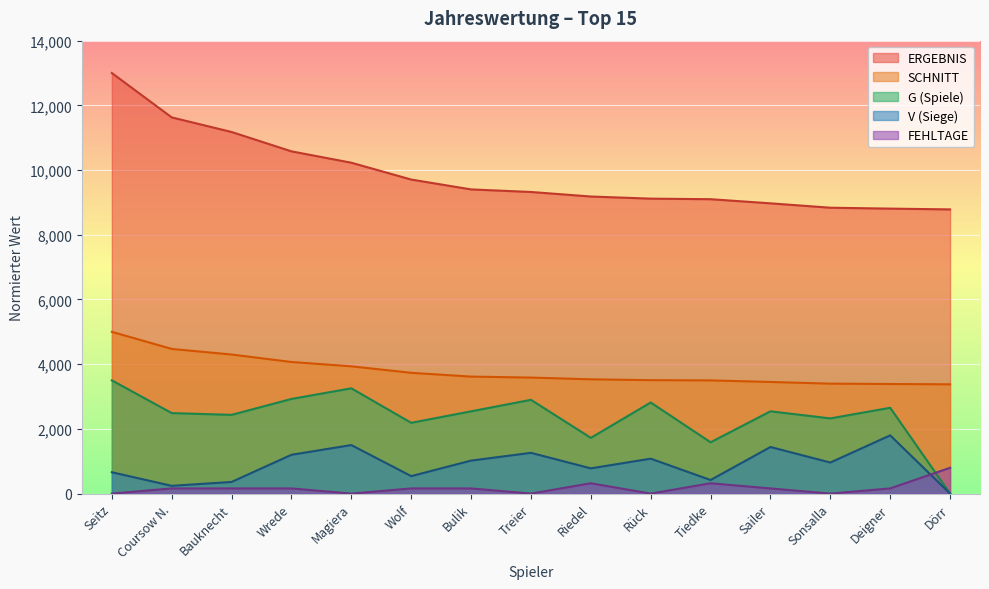

What is the label of the 11th point from the right?

Magiera